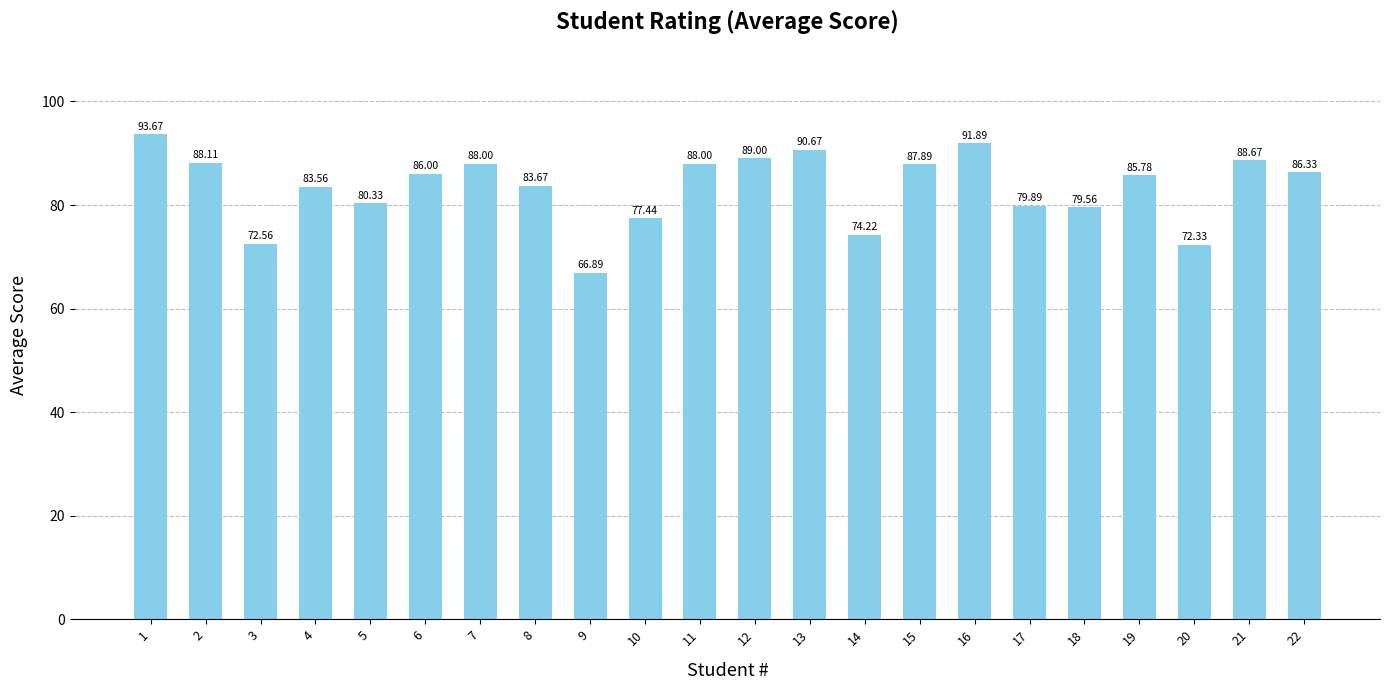

What is the sum of the values at 7 and 9?

154.9